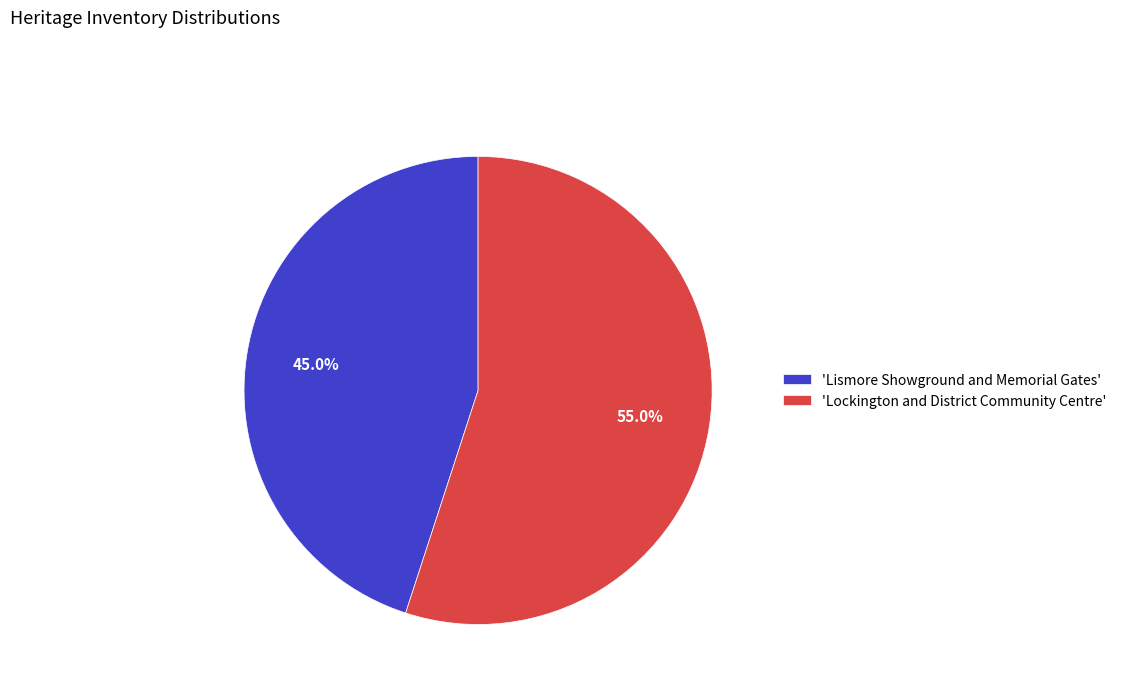

Is the sum of 'Lockington and District Community Centre' and 'Lismore Showground and Memorial Gates' greater than half?

Yes